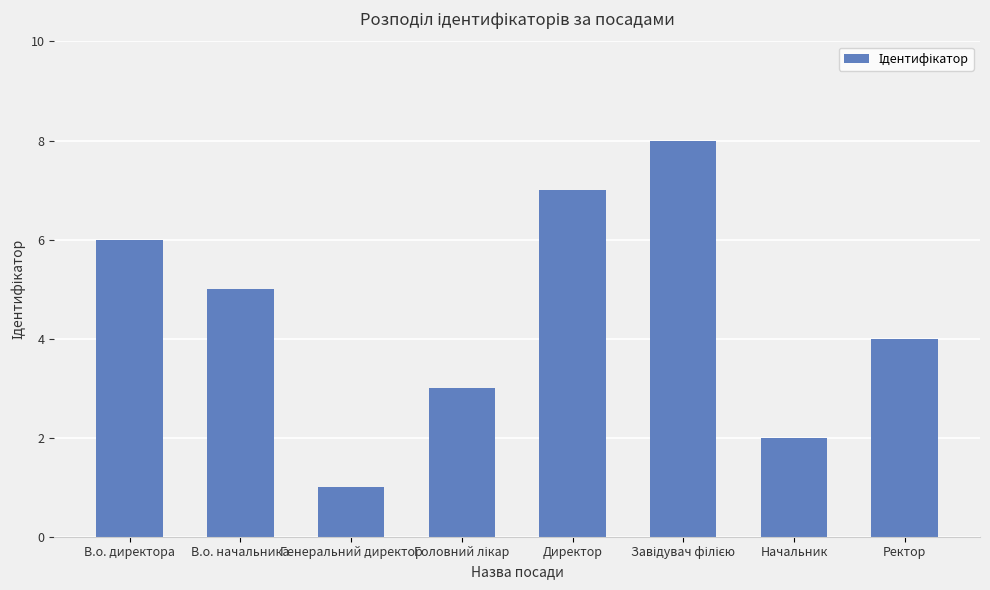

The chart shows a value of 1 at Генеральний директор. True or false?

True